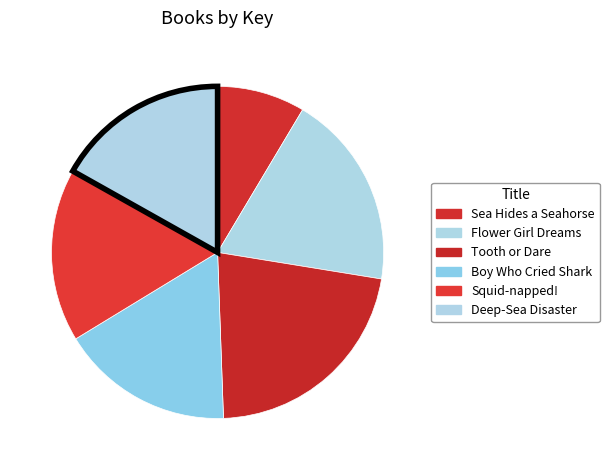

How many segments does this pie chart have?

6